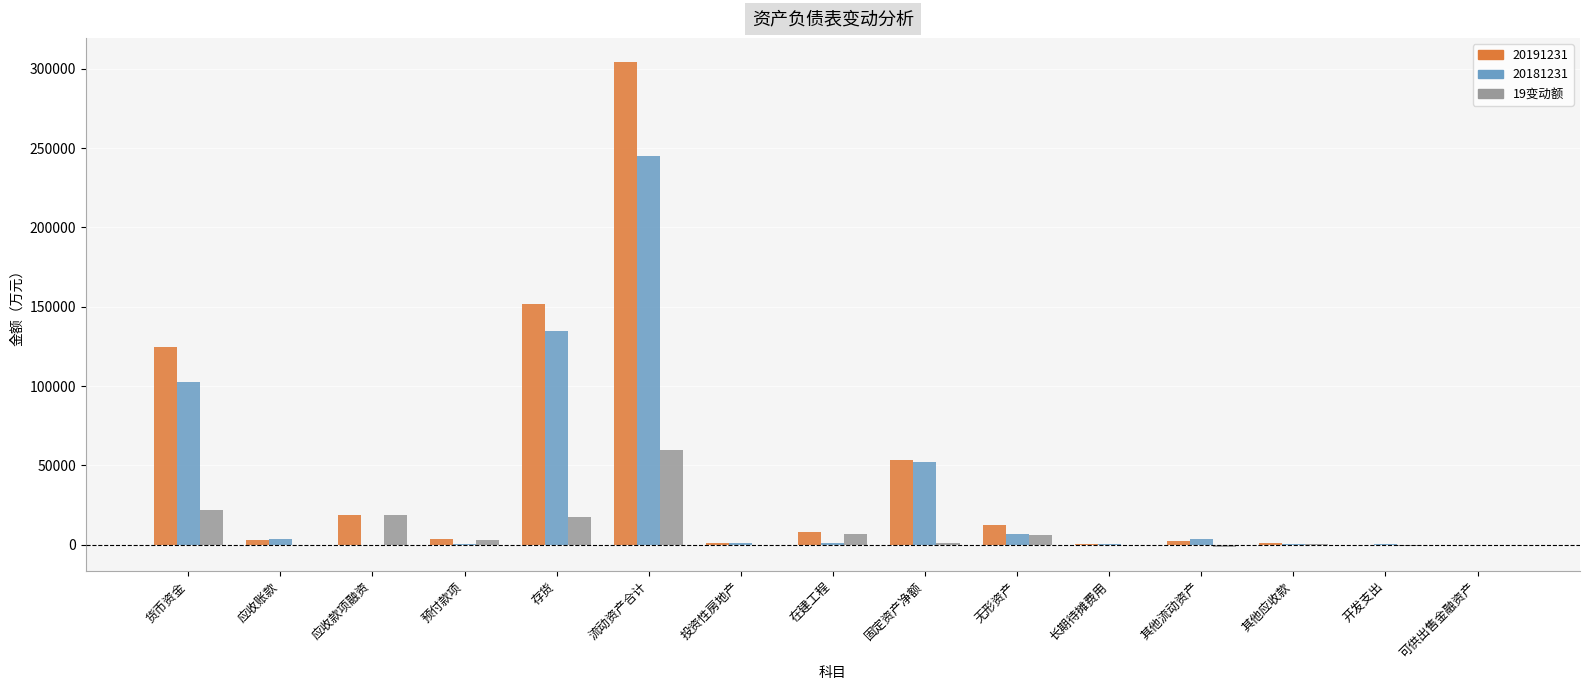

Is it true that 20181231 equals 136895.0 at 流动资产合计?

False